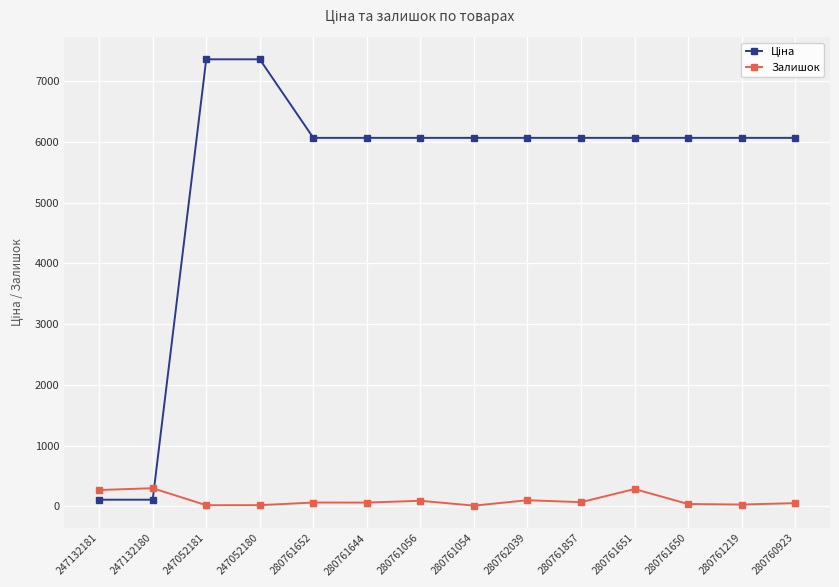

What is the maximum value for Залишок?

300.0